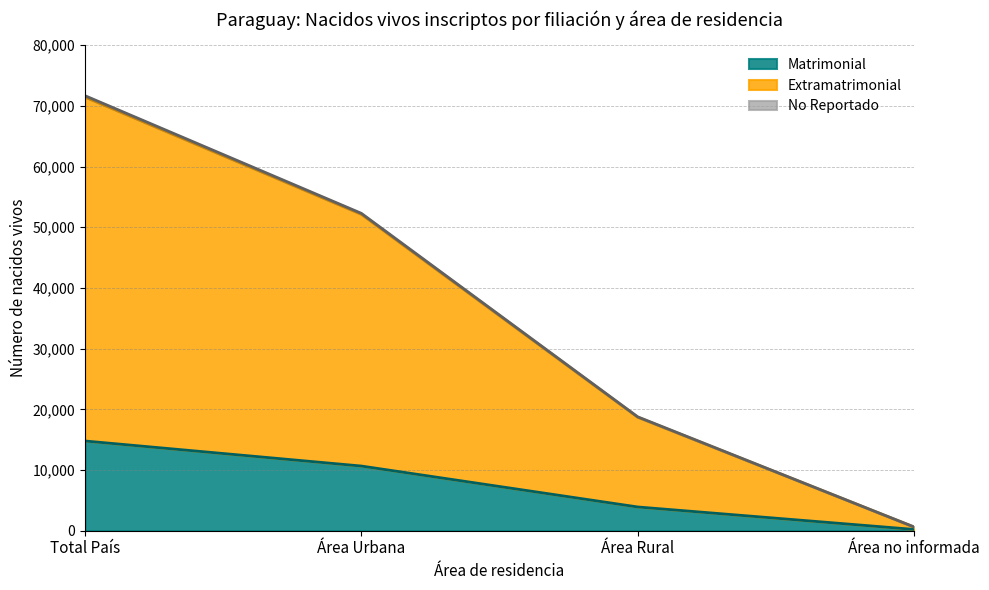

At which category is the sum across all series the highest?

Total País